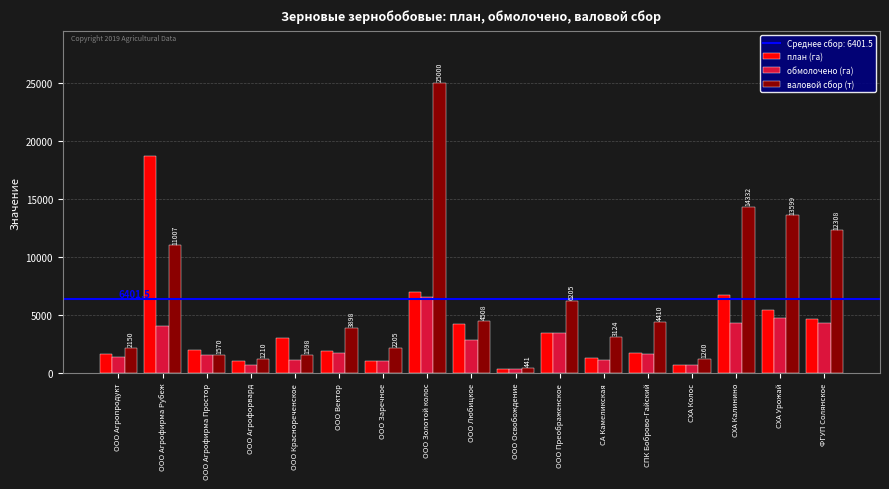

Is the value of обмолочено (га) at СХА Колос greater than the value of план (га) at ООО Агрофирма Рубеж?

No